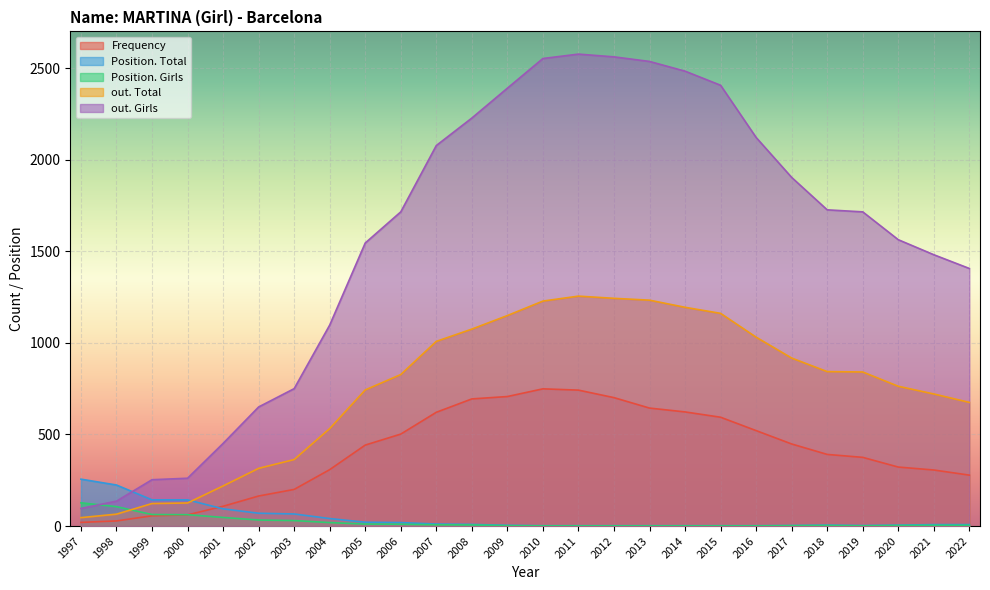

What are all the series names shown in the legend?

Frequency, Position. Total, Position. Girls, out. Total, out. Girls